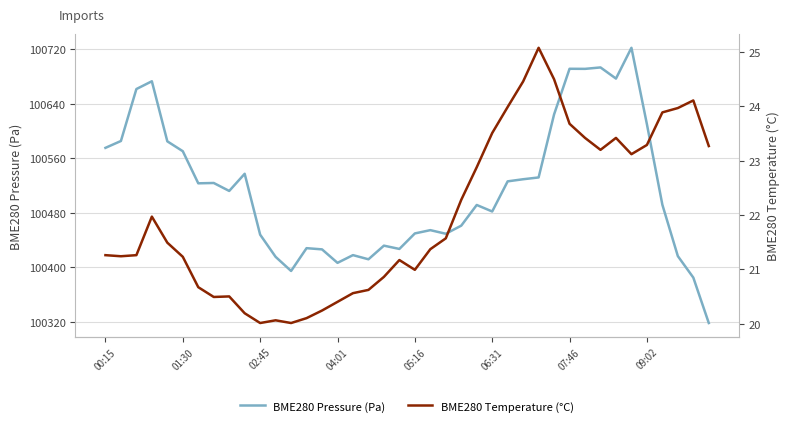

How many data points does each series have?

40